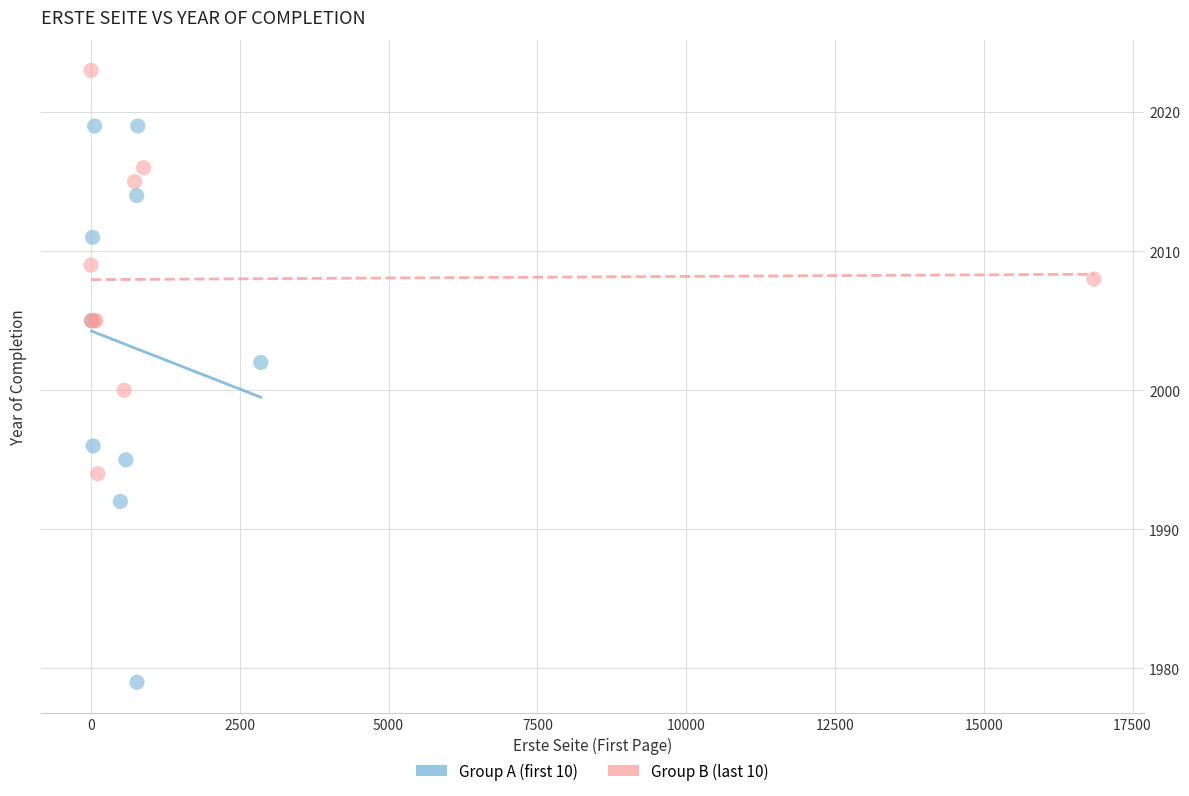

What are all the series names shown in the legend?

Group A (first 10), Group B (last 10)